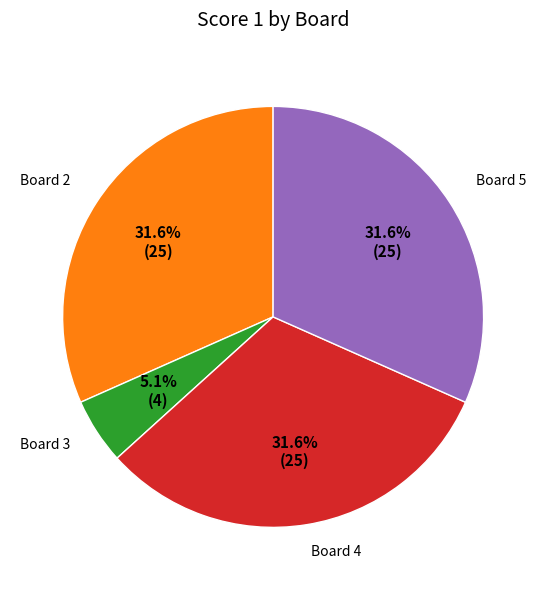

Is there any slice that represents more than half of the pie?

No